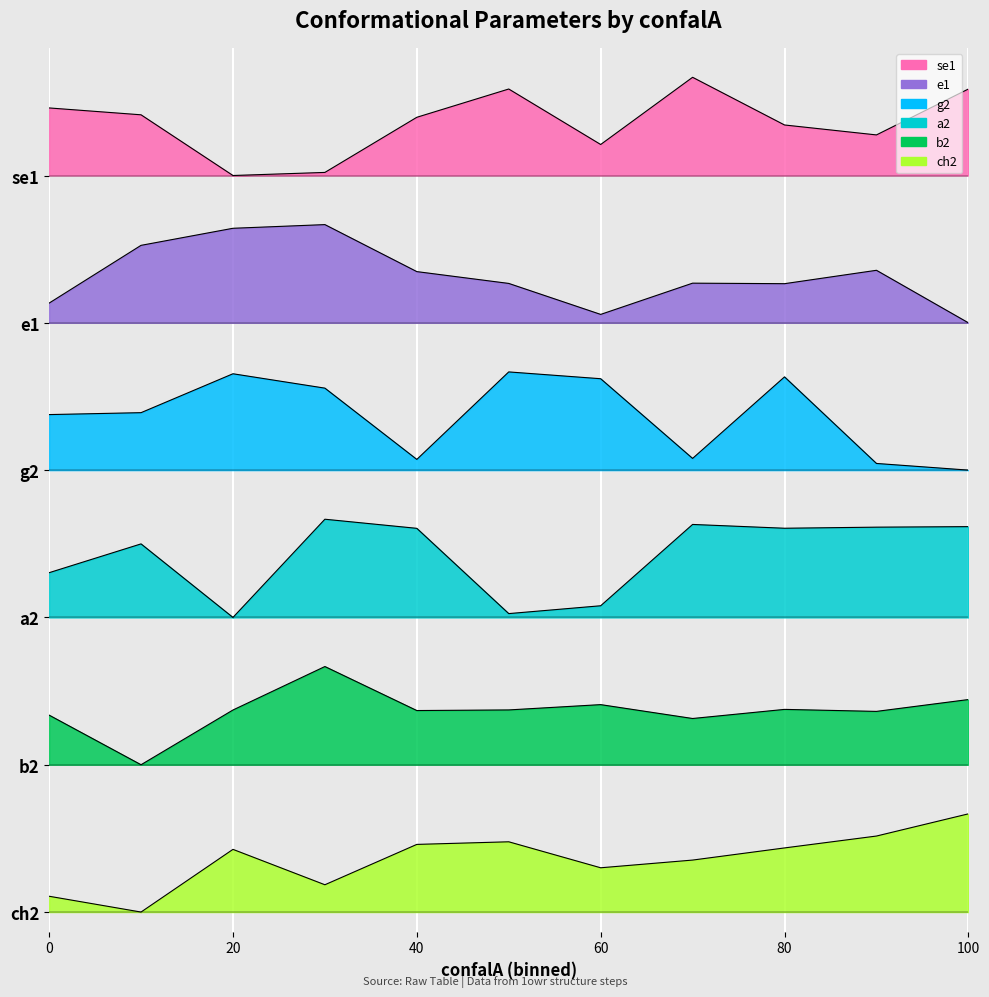

Reading left to right, transcribe all the data shown in this chart.

se1: 818.8	811.8	750.0	753.1	809.3	838.1	781.6	850.0	801.4	791.3	838.1
e1: 620.1	678.9	696.3	700.0	652.1	640.1	608.6	640.4	639.8	653.5	600.0
g2: 506.6	508.5	548.1	533.5	460.9	550.0	543.1	461.9	544.9	456.8	450.0
a2: 345.6	374.9	300.0	400.0	390.7	303.9	311.9	394.7	390.8	391.9	392.5
b2: 200.5	150.0	205.7	250.0	205.2	205.8	211.2	197.1	206.4	204.3	216.4
ch2: 16.1	0.0	63.8	27.8	68.9	71.5	45.1	52.9	65.3	77.4	100.0